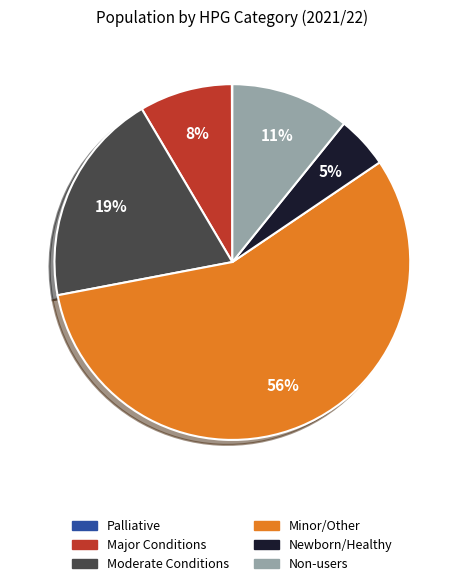

To the nearest percent, what is the average slice percentage?

17%